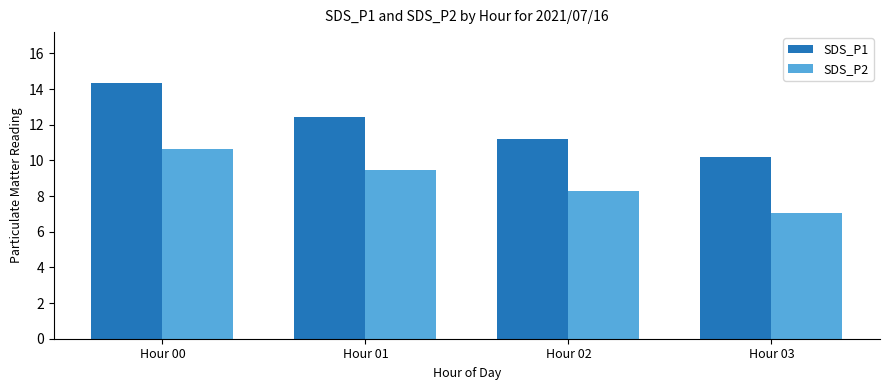

Which label corresponds to the largest value in the chart?

Hour 00